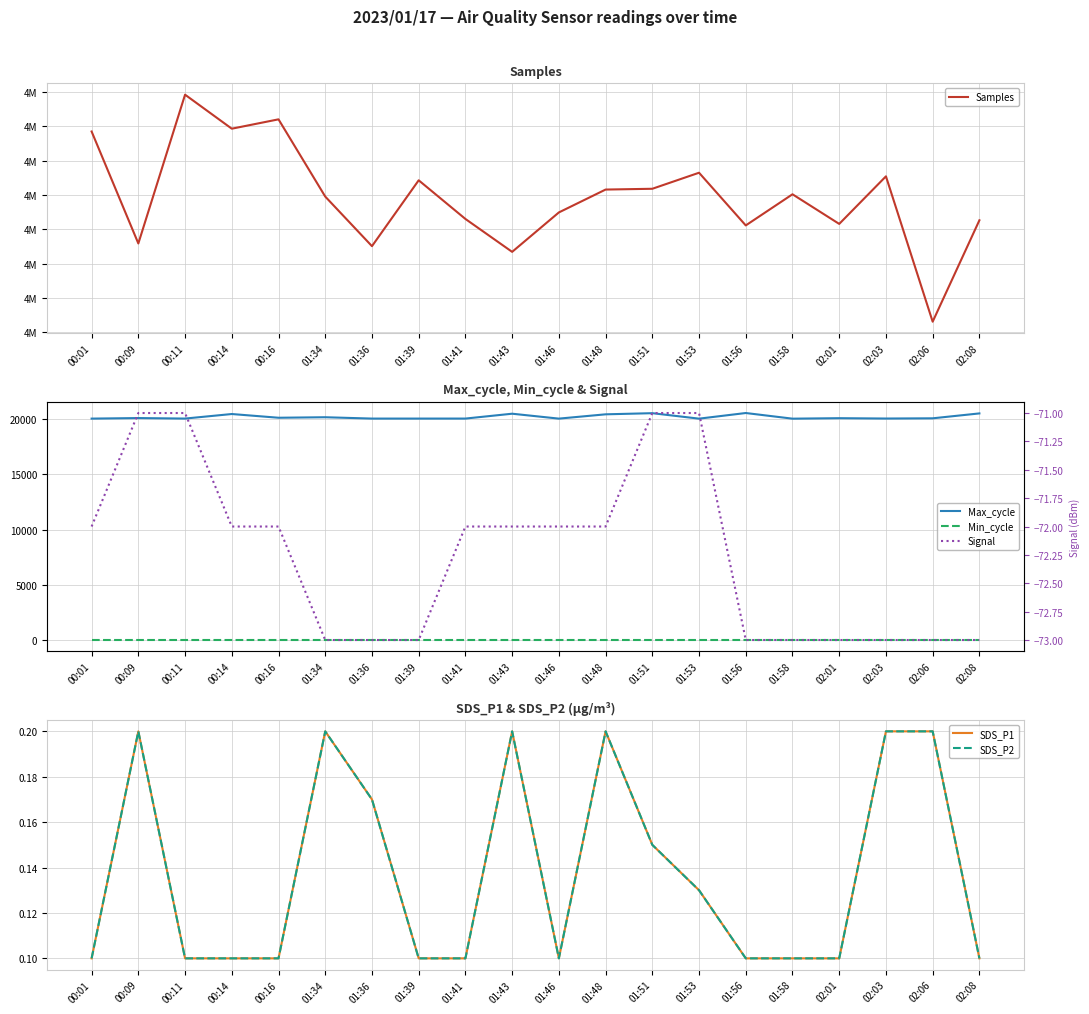

Reading right to left, transcribe all the data shown in this chart.

Samples: 02:08=4928526.0	02:06=4922616.0	02:03=4931088.0	02:01=4928315.0	01:58=4930042.0	01:56=4928227.0	01:53=4931298.0	01:51=4930363.0	01:48=4930317.0	01:46=4928984.0	01:43=4926686.0	01:41=4928604.0	01:39=4930857.0	01:36=4927018.0	01:34=4929908.0	00:16=4934410.0	00:14=4933865.0	00:11=4935847.0	00:09=4927175.0	00:01=4933701.0
Max_cycle: 02:08=20521.0	02:06=20078.0	02:03=20058.0	02:01=20089.0	01:58=20046.0	01:56=20557.0	01:53=20047.0	01:51=20542.0	01:48=20439.0	01:46=20050.0	01:43=20494.0	01:41=20055.0	01:39=20054.0	01:36=20054.0	01:34=20175.0	00:16=20129.0	00:14=20466.0	00:11=20055.0	00:09=20100.0	00:01=20051.0
Min_cycle: 02:08=28.0	02:06=28.0	02:03=28.0	02:01=28.0	01:58=28.0	01:56=28.0	01:53=28.0	01:51=28.0	01:48=28.0	01:46=28.0	01:43=28.0	01:41=28.0	01:39=28.0	01:36=28.0	01:34=28.0	00:16=28.0	00:14=28.0	00:11=28.0	00:09=28.0	00:01=28.0
SDS_P1: 02:08=0.1	02:06=0.2	02:03=0.2	02:01=0.1	01:58=0.1	01:56=0.1	01:53=0.1	01:51=0.1	01:48=0.2	01:46=0.1	01:43=0.2	01:41=0.1	01:39=0.1	01:36=0.2	01:34=0.2	00:16=0.1	00:14=0.1	00:11=0.1	00:09=0.2	00:01=0.1
SDS_P2: 02:08=0.1	02:06=0.2	02:03=0.2	02:01=0.1	01:58=0.1	01:56=0.1	01:53=0.1	01:51=0.1	01:48=0.2	01:46=0.1	01:43=0.2	01:41=0.1	01:39=0.1	01:36=0.2	01:34=0.2	00:16=0.1	00:14=0.1	00:11=0.1	00:09=0.2	00:01=0.1
Signal: 02:08=-73.0	02:06=-73.0	02:03=-73.0	02:01=-73.0	01:58=-73.0	01:56=-73.0	01:53=-71.0	01:51=-71.0	01:48=-72.0	01:46=-72.0	01:43=-72.0	01:41=-72.0	01:39=-73.0	01:36=-73.0	01:34=-73.0	00:16=-72.0	00:14=-72.0	00:11=-71.0	00:09=-71.0	00:01=-72.0